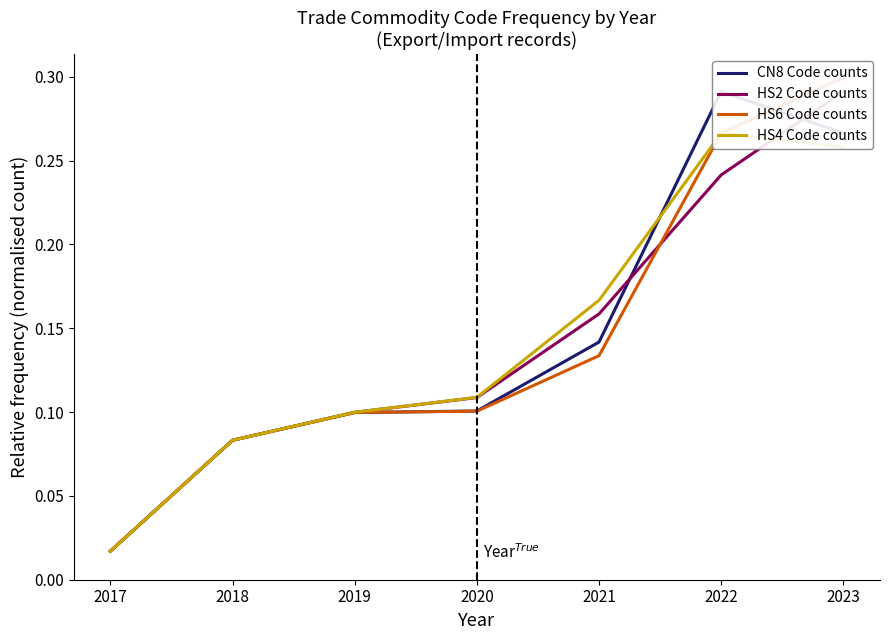

The value of HS2 Code counts at 2021 is 0.3. True or false?

False